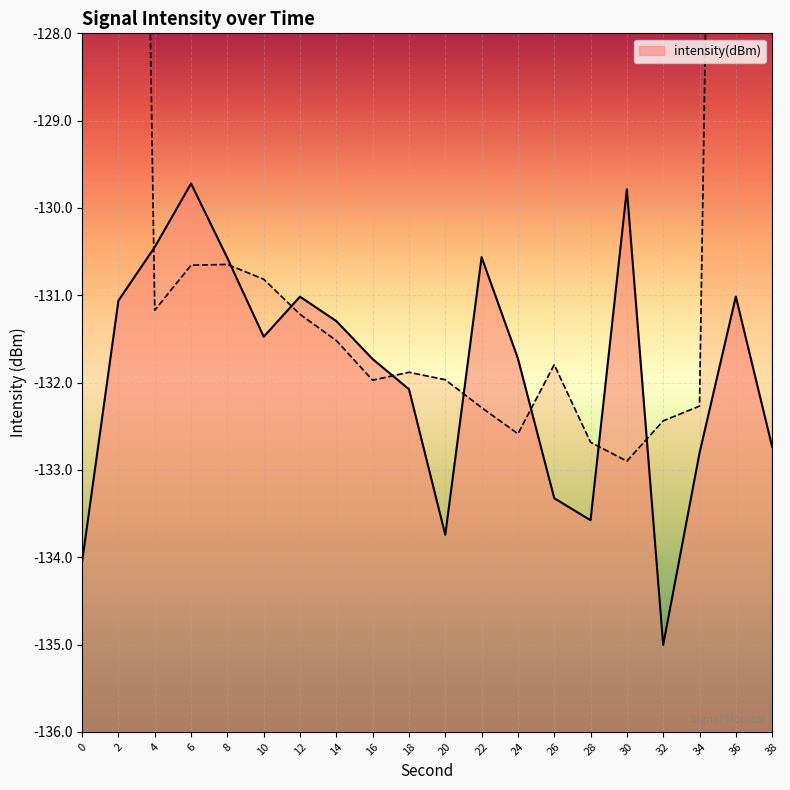

True or false: the data shows -130.6 at 8.

True